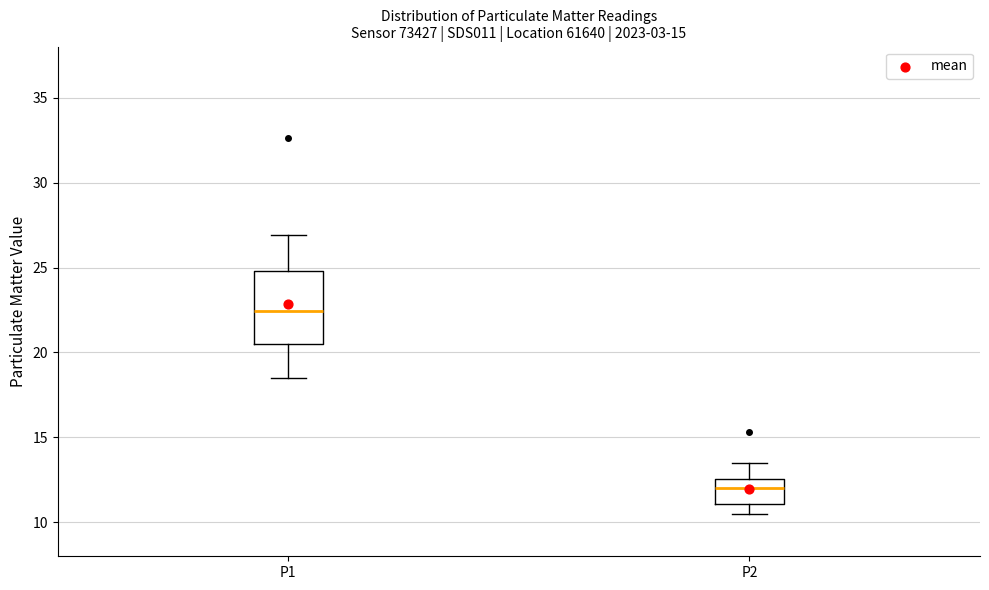

Which box is the tallest, from its lower edge to its upper edge?

P1